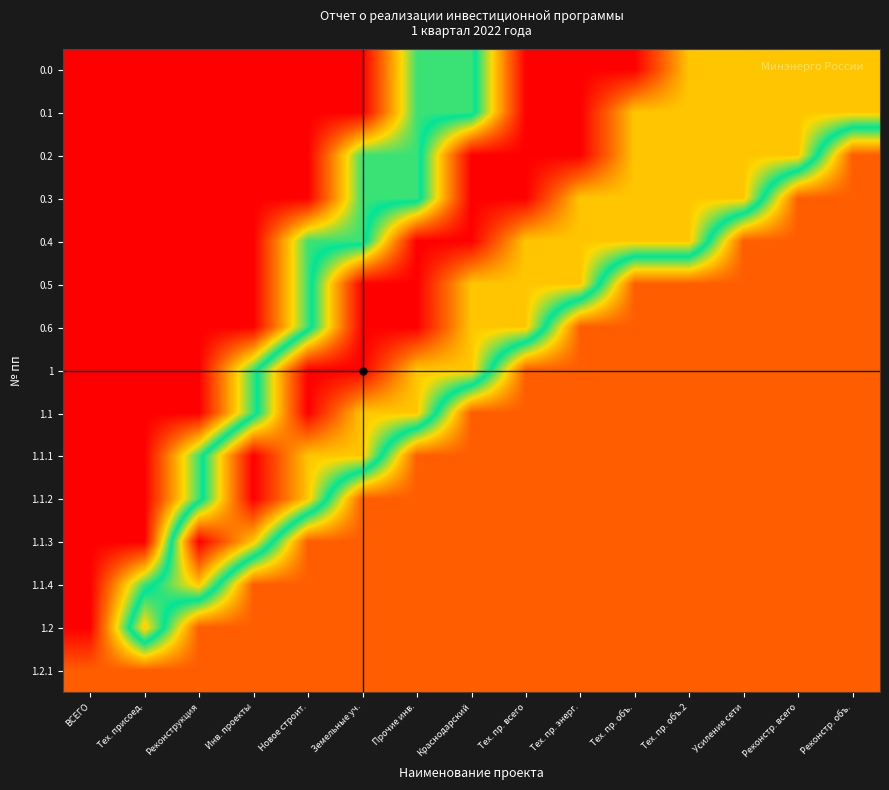

Rank the series at Тех. пр. энерг. from lowest to highest value.

0.6, 1, 1.1, 1.1.1, 1.1.2, 1.1.3, 1.1.4, 1.2, 1.2.1, 0.3, 0.4, 0.5, 0.0, 0.1, 0.2